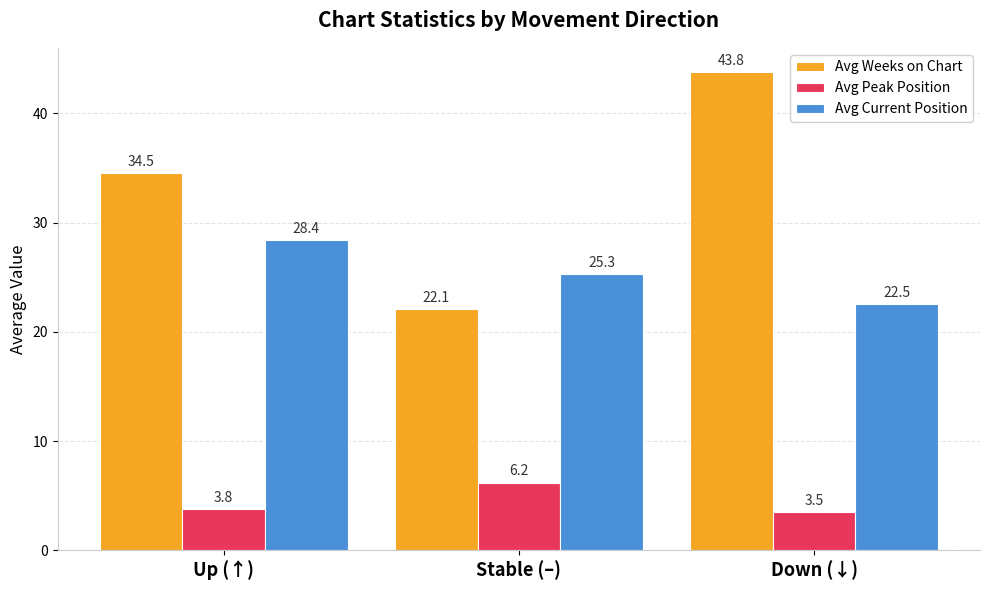

Where is Avg Current Position nearest to the value 25?

Stable (–)